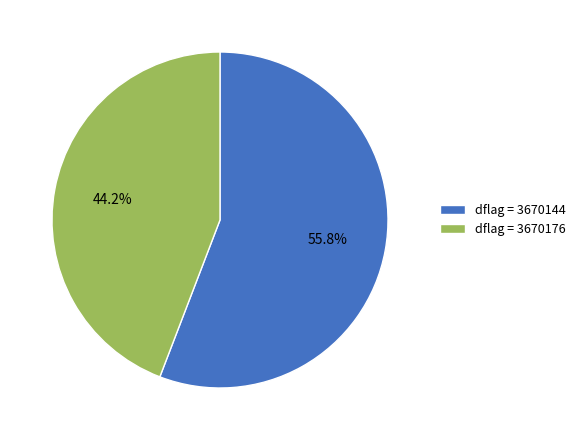

Rank the categories by value from lowest to highest.

dflag = 3670176, dflag = 3670144